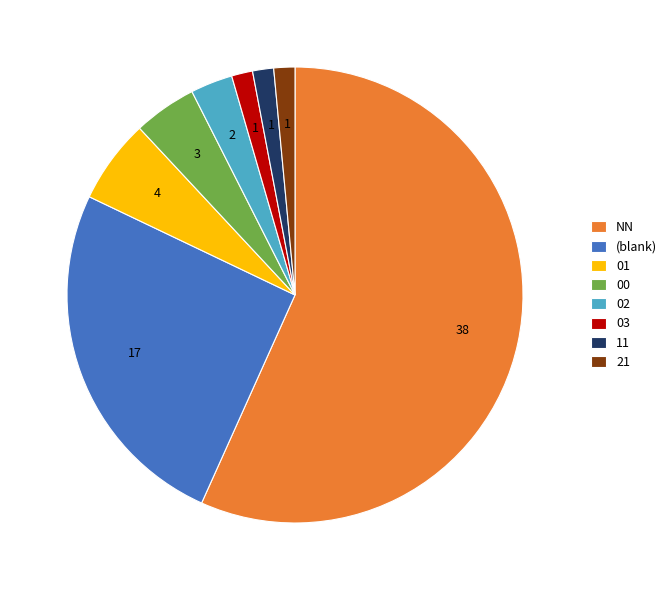

Do 03 and NN together represent more than half of the pie?

Yes